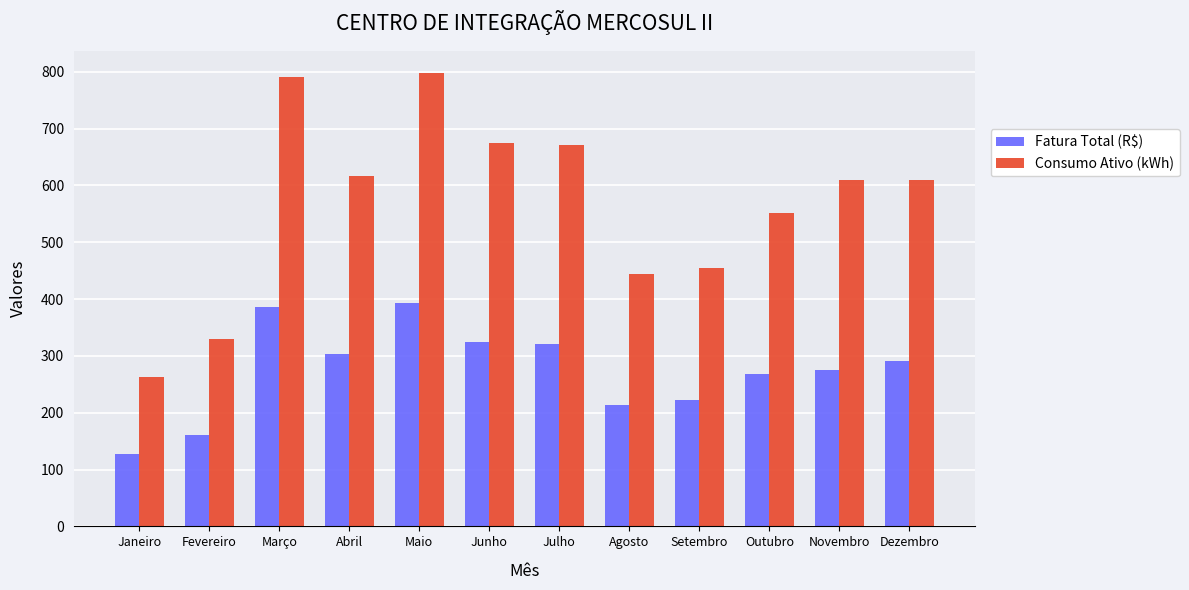

What is the lowest value of the Fatura Total (R$) series?

127.3